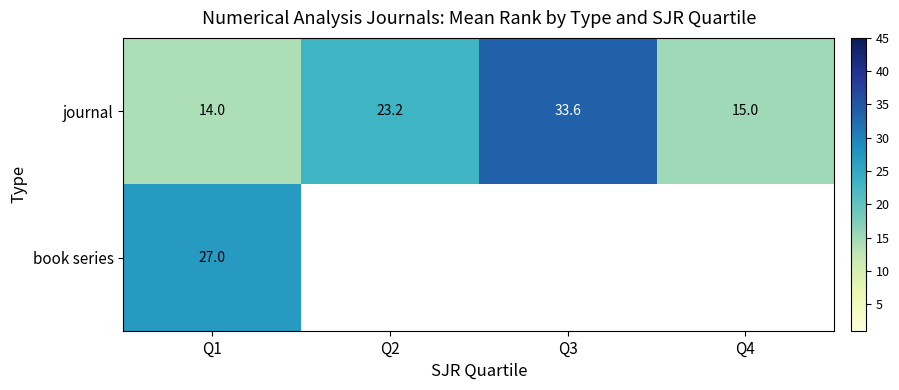

What is the difference between the journal values at Q1 and Q4?

1.0